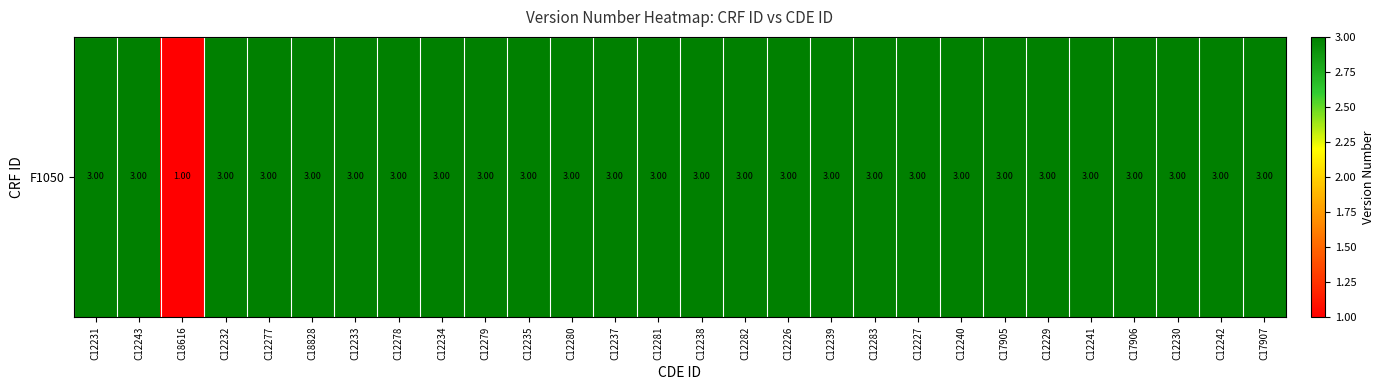

Approximately how many times larger is the value at C12238 compared to C12227?

1.0